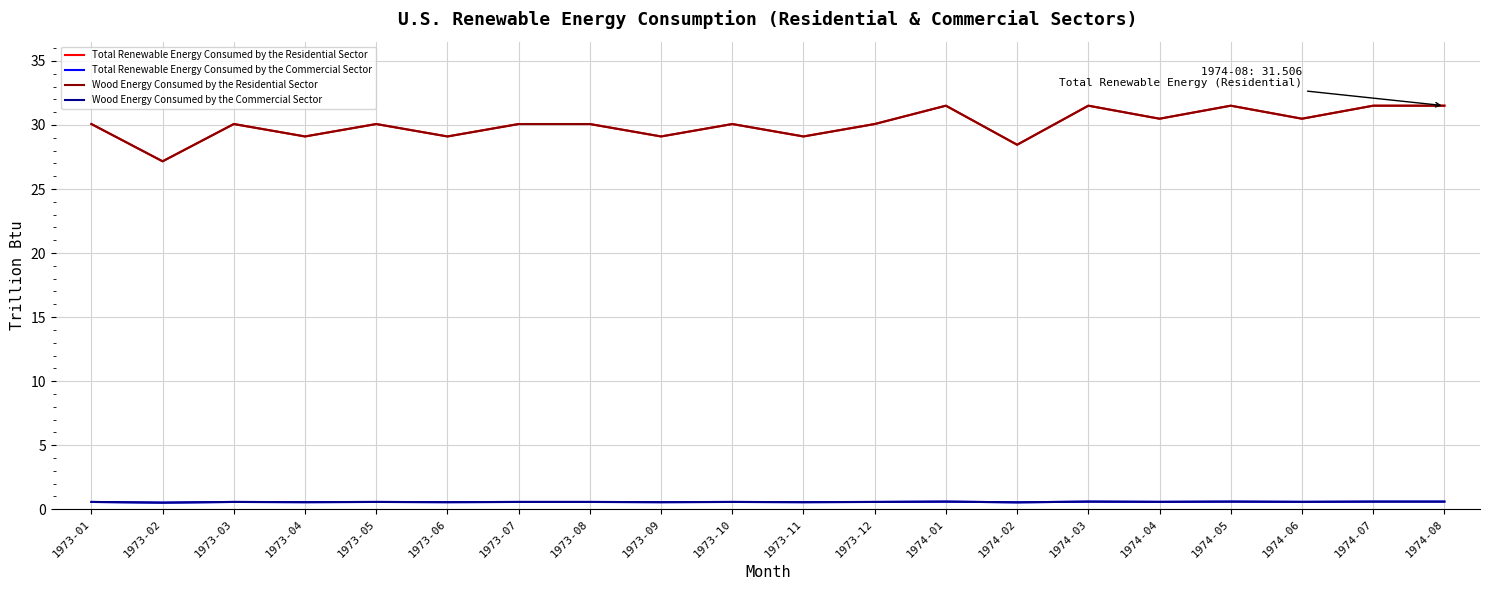

How many categories are shown in the chart?

20